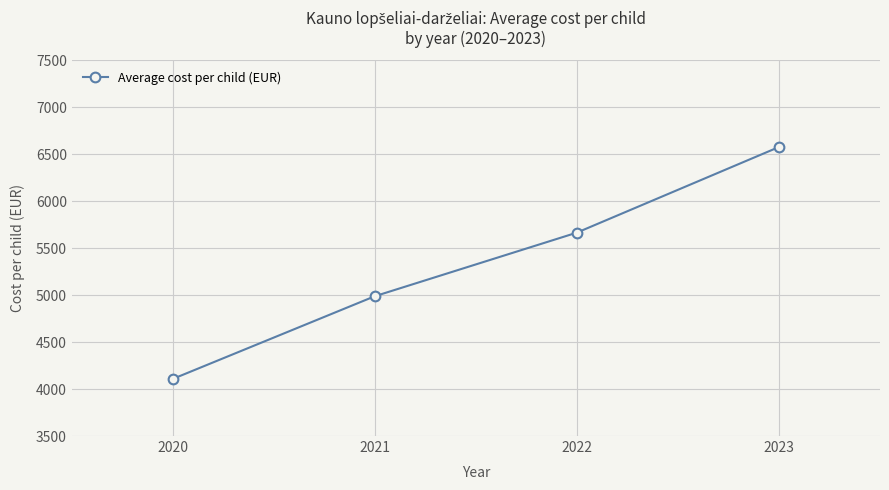

The value at 2020 is 1642.6. True or false?

False